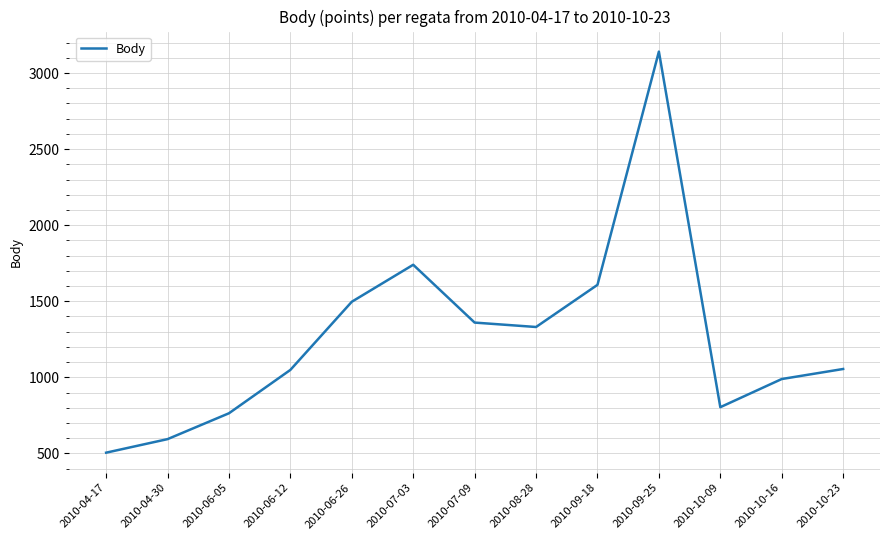

How many lines are shown in the chart?

1